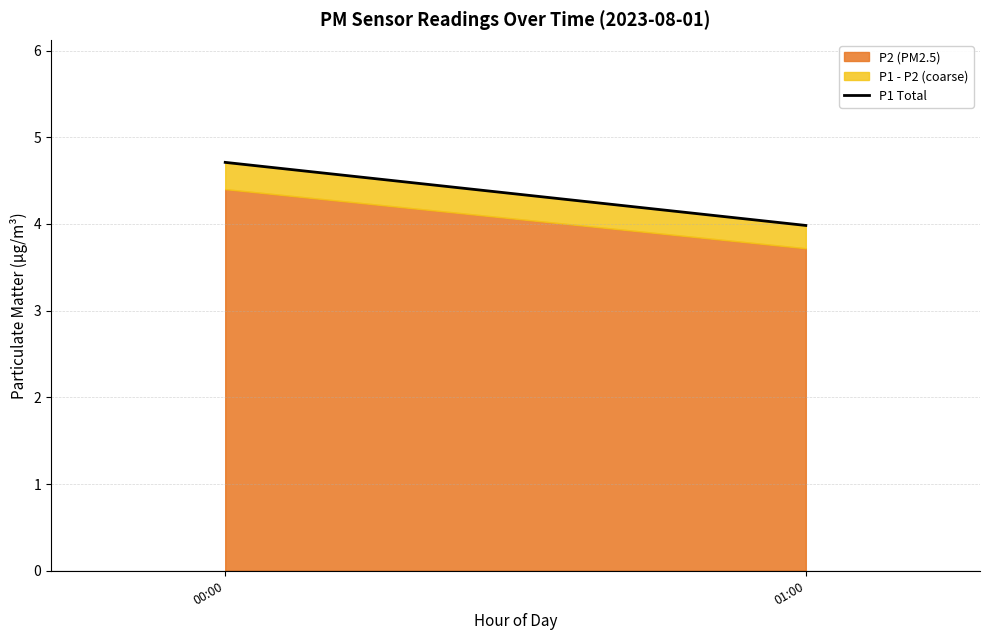

At which label is the value closest to 4?

01:00